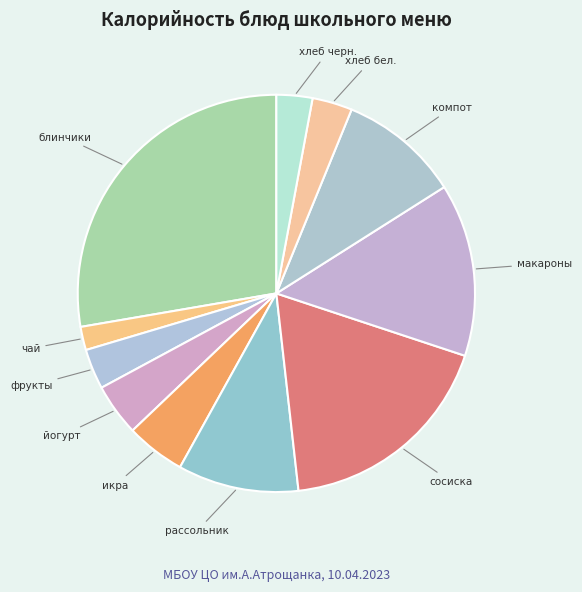

Combined, do блинчики and хлеб черн. account for over 50%?

No